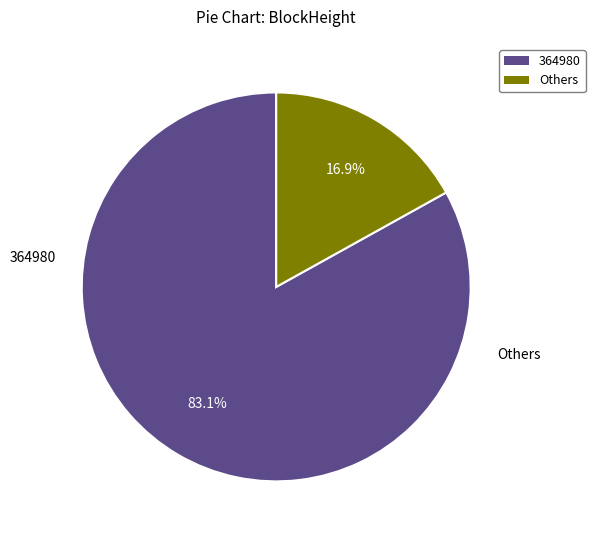

How many segments does this pie chart have?

2